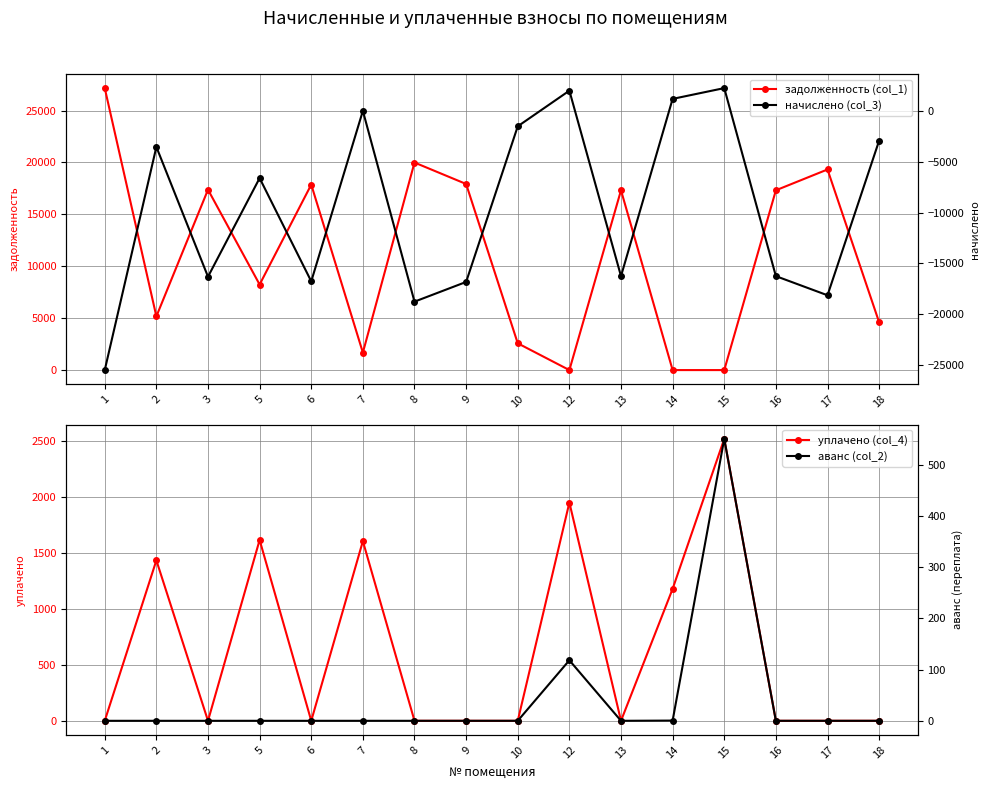

How many positive values does the задолженность (col_1) series have?

13